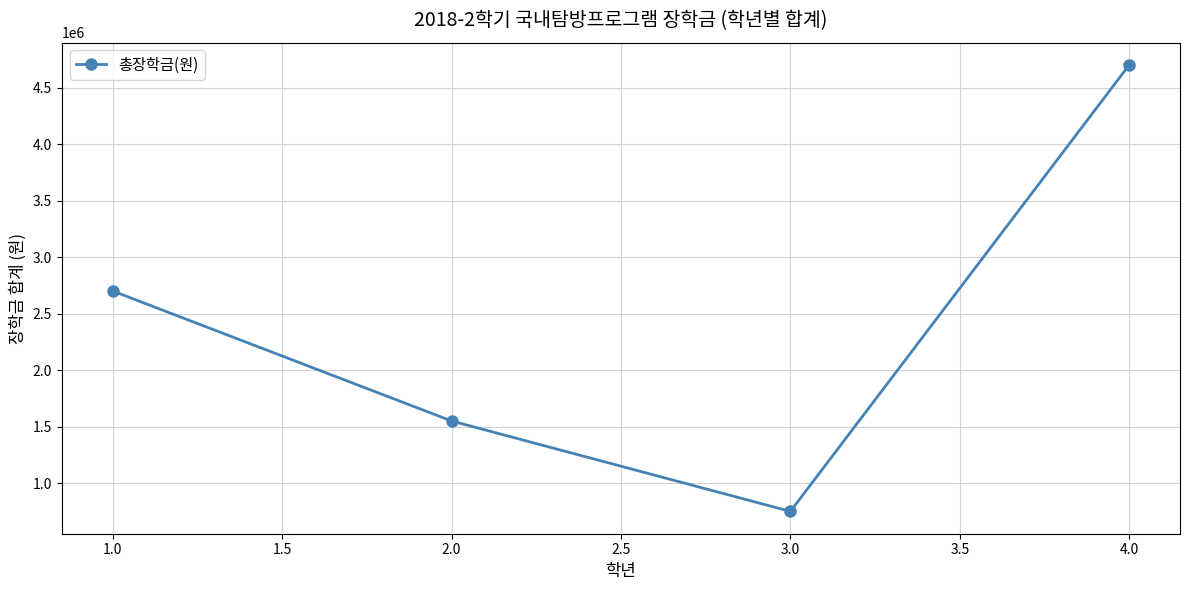

List the labels in order of value, largest first.

4.0, 1.0, 2.0, 3.0